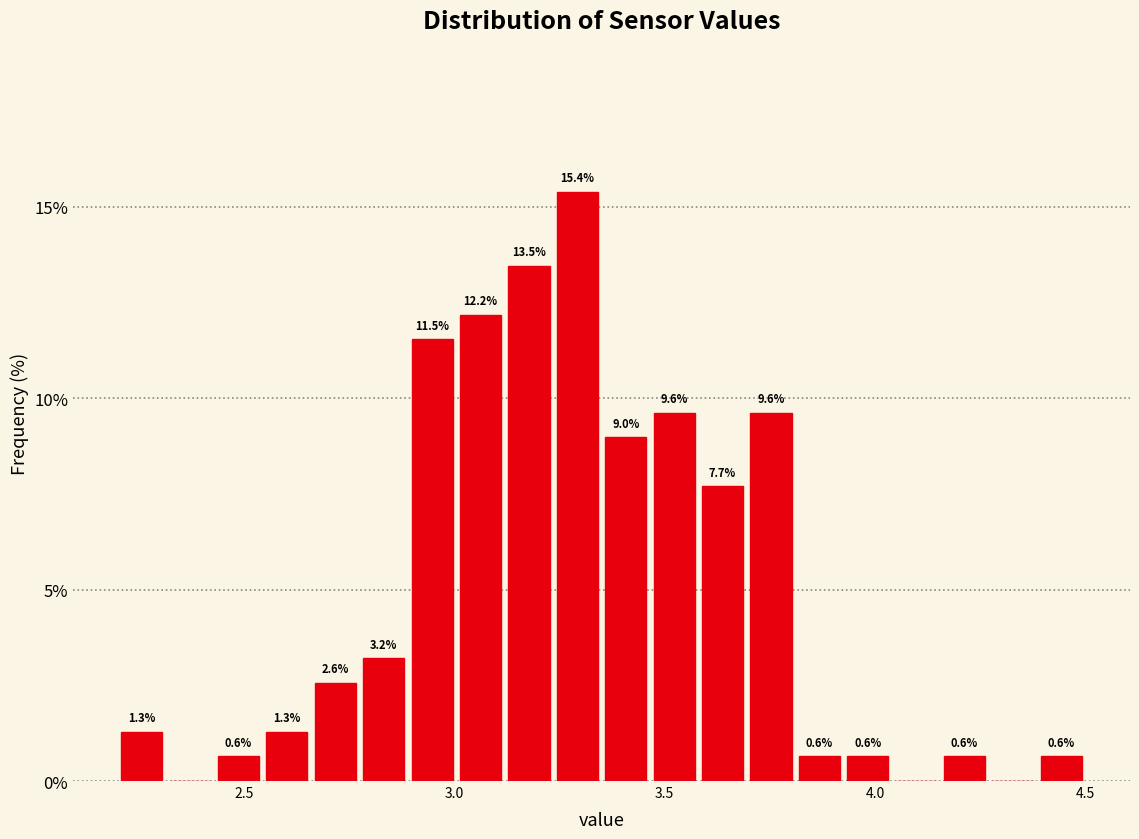

Around what value on the x-axis is the tallest bar? Give the approximate position of its centre, as read against the axis.

3.30